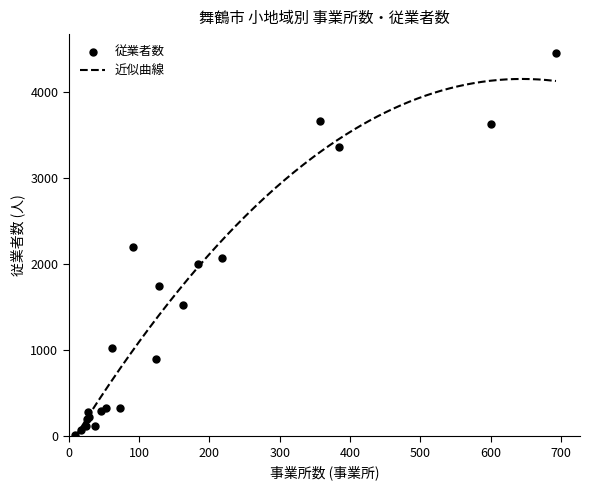

Is the value of 従業者数 at 旧舞鶴 greater than the value of 事業所数 at 余部下?

Yes